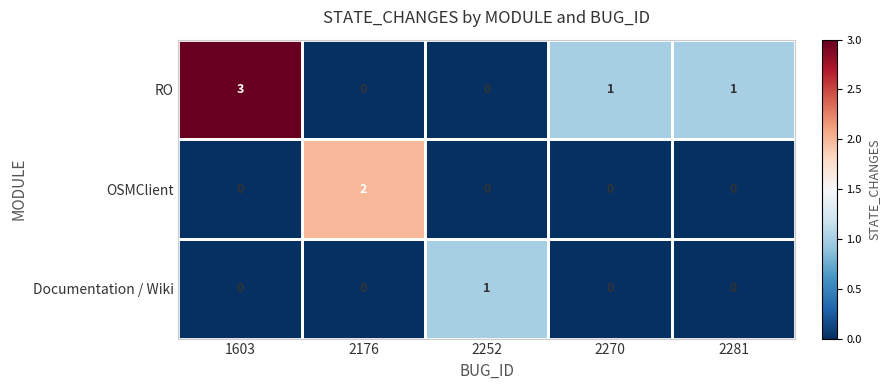

List the series in order of their overall mean, highest first.

RO, OSMClient, Documentation / Wiki